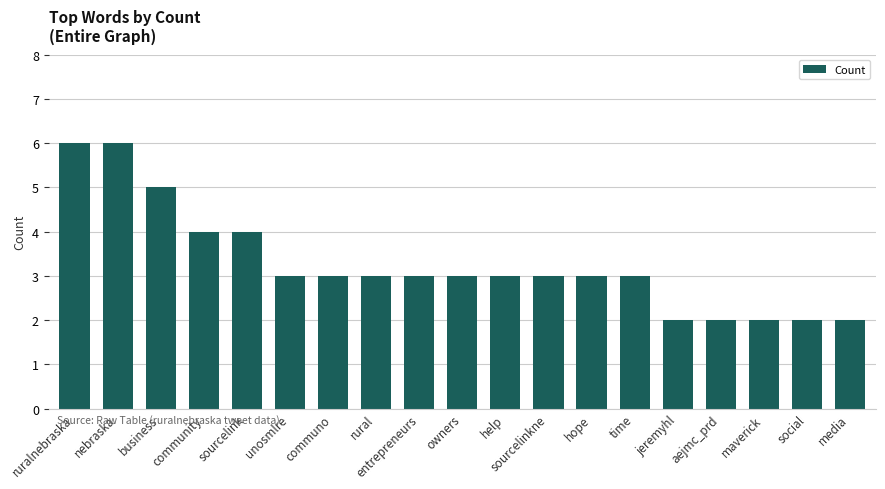

Count the values in the range 2 to 4.

16